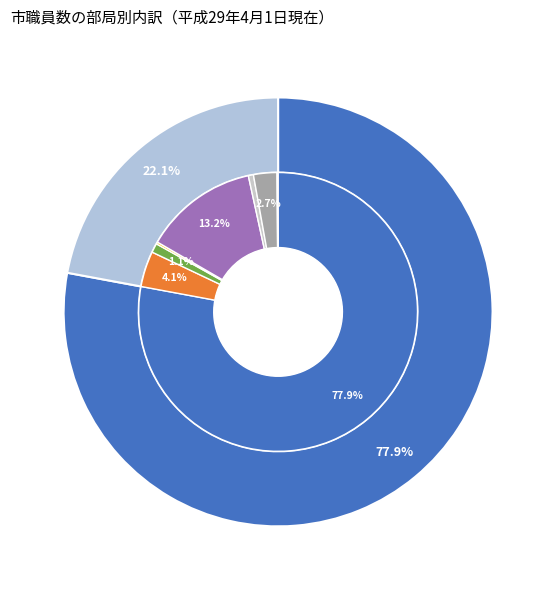

What percentage is NOT represented by 市長部局?

22.1%